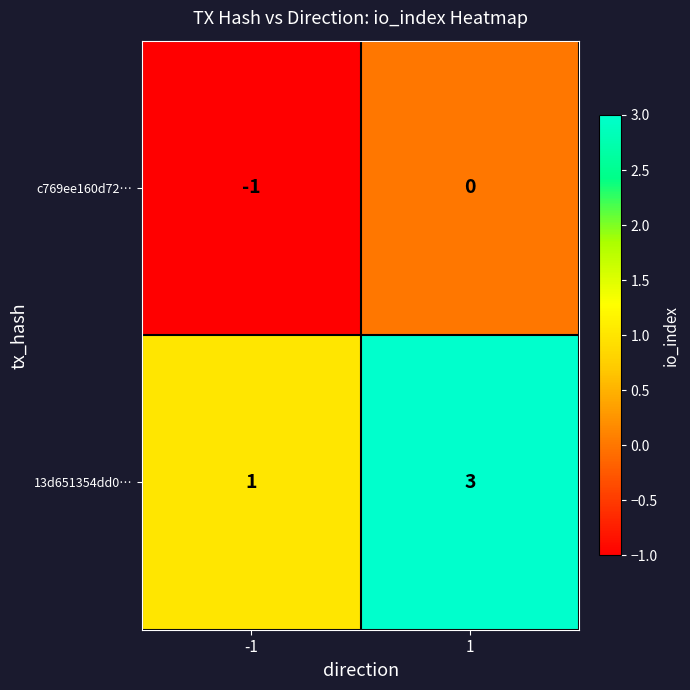

At which category does the chart reach its minimum across all series?

-1